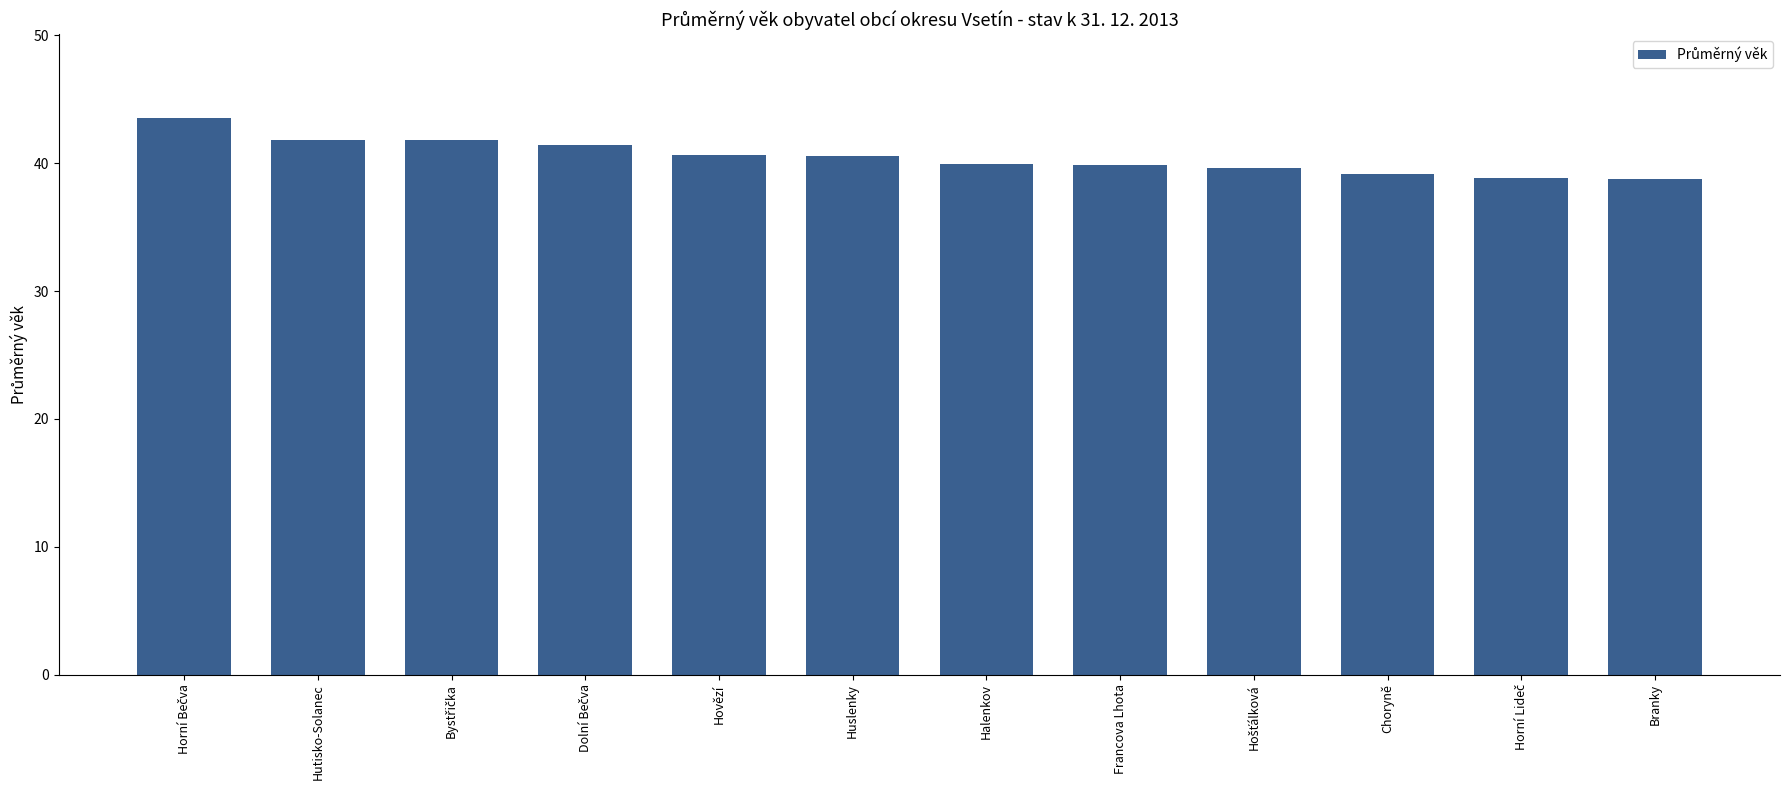

What is the difference between the second highest and second lowest values?

3.0